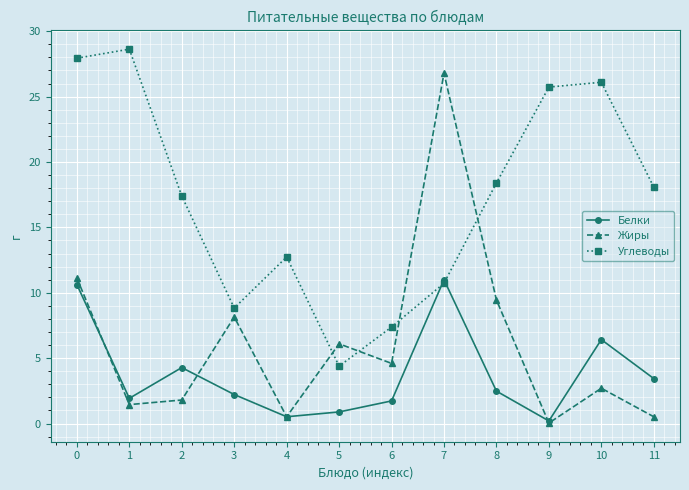

What is the sum of the Белки values at 0 and 11?

14.1